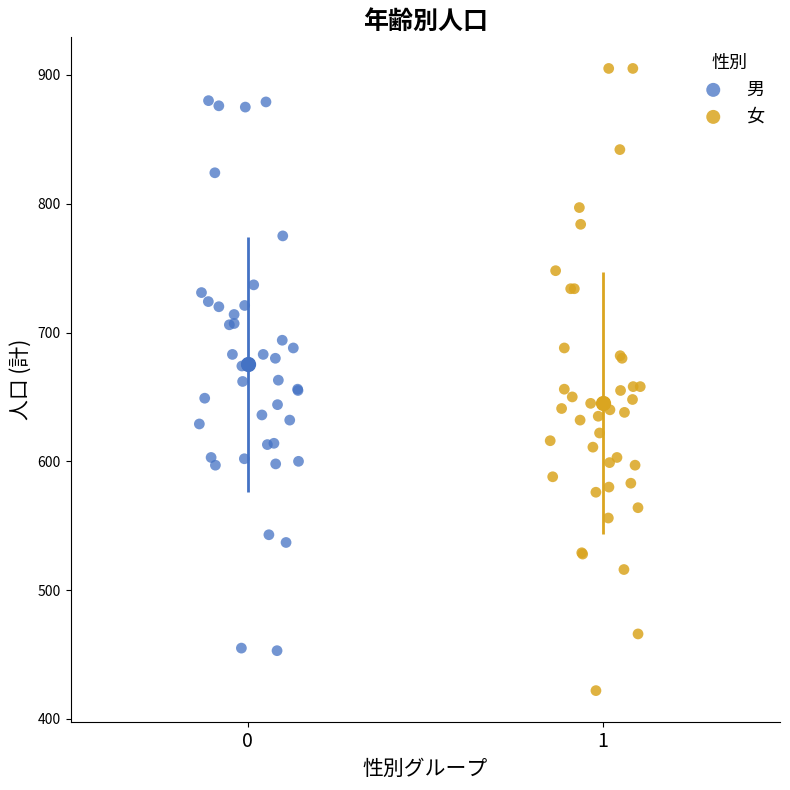

Which series reaches the minimum Y coordinate?

女